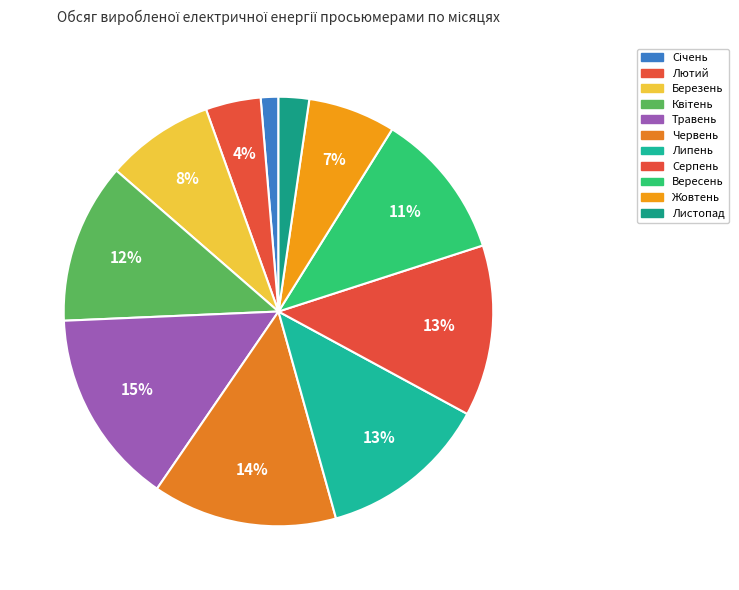

To the nearest percent, what percentage of the pie is Квітень?

12%